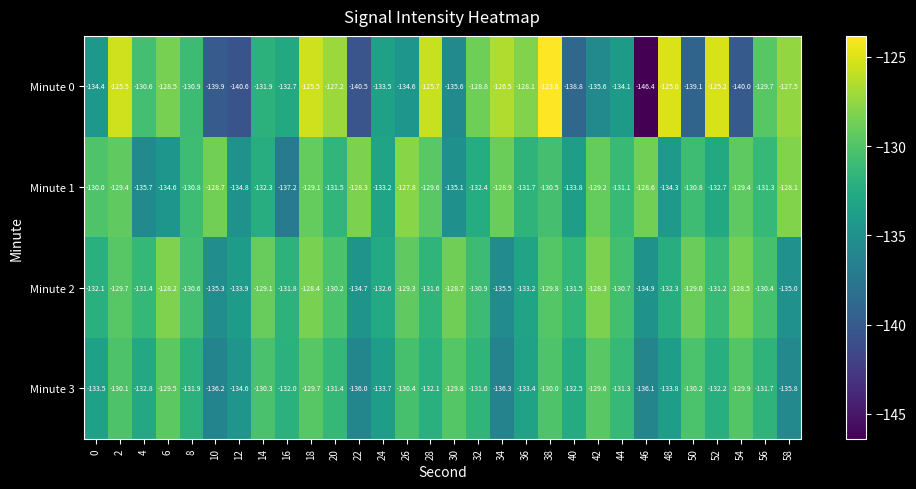

Which category has the highest value across all series?

38